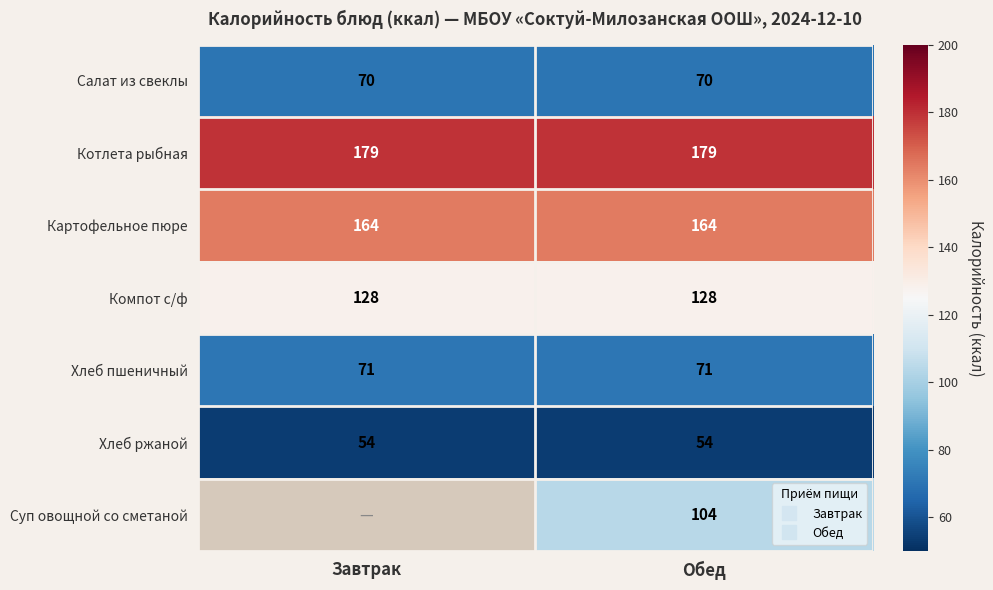

What is the difference between the highest and lowest values at Обед?

125.0